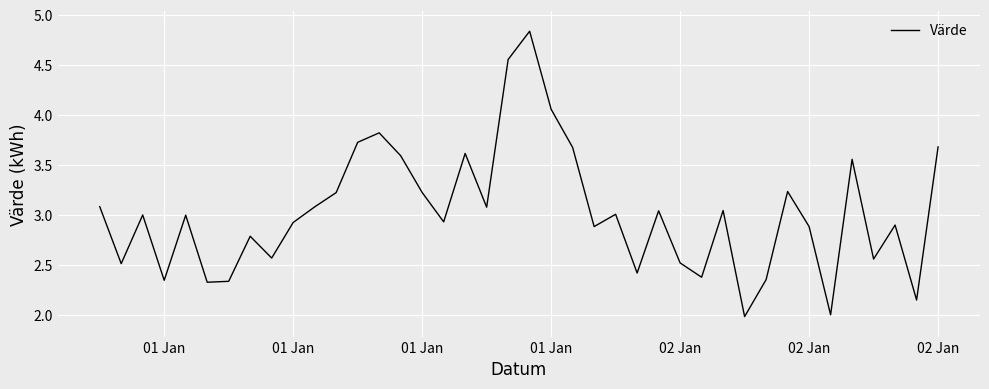

What is the smallest value displayed?

2.0